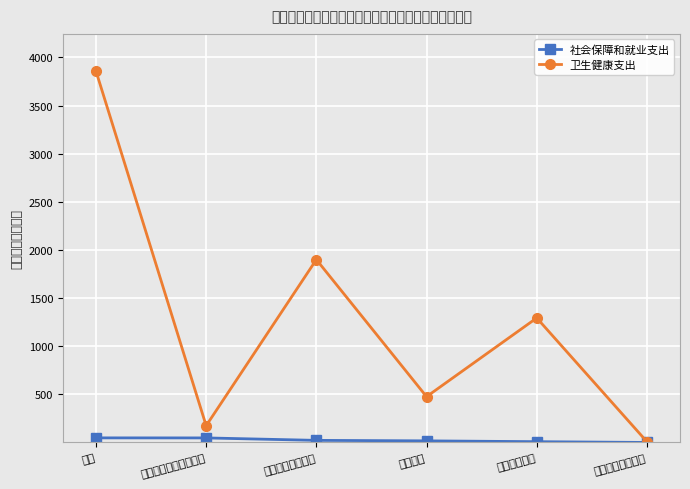

At which category does 卫生健康支出 reach its first local peak?

基层医疗卫生机构